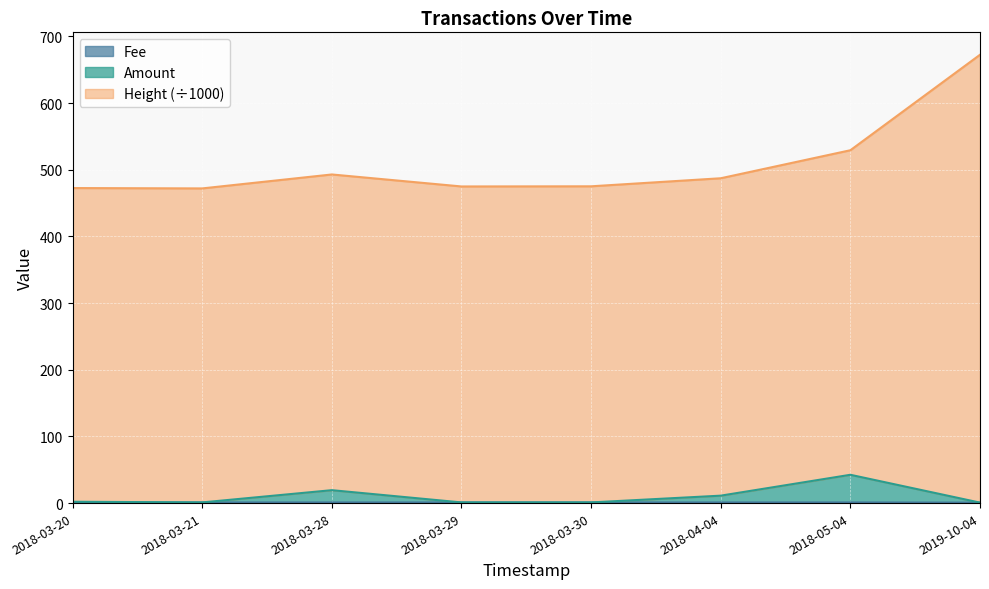

What is the average value of the Amount series?

9.8